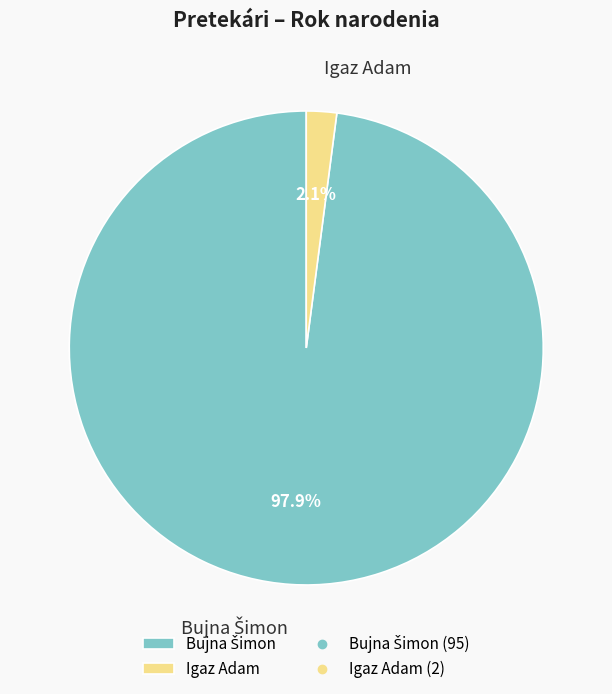

What is the smallest slice in the pie chart?

Igaz Adam